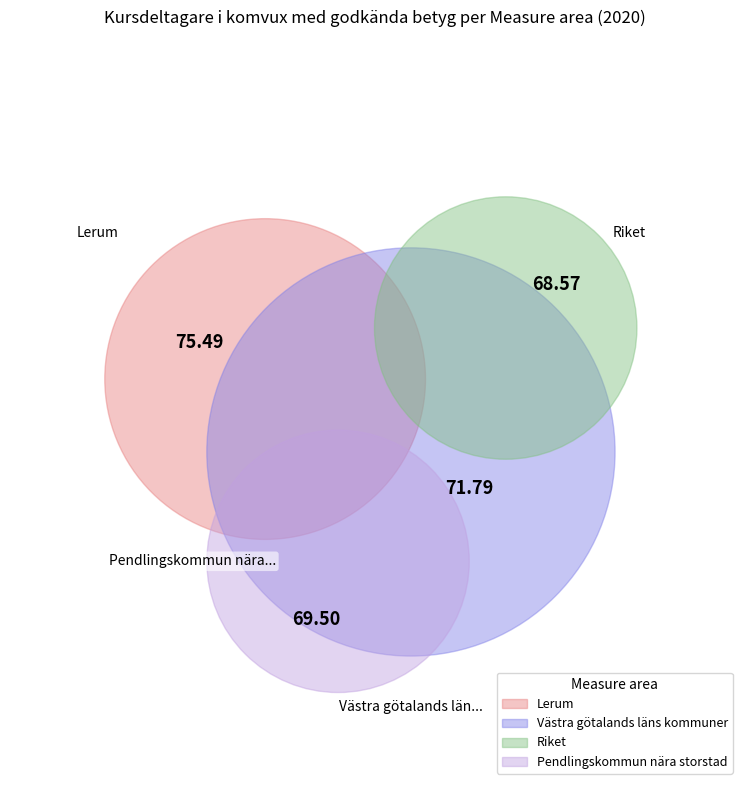

Approximately how many times larger is the value at Pendlingskommun nära storstad compared to Riket?

1.0